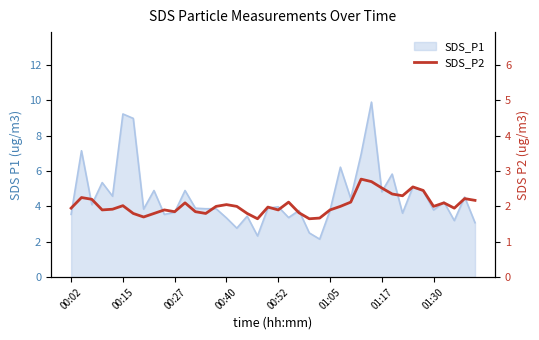

True or false: the data has more than 2 interior local peaks.

True